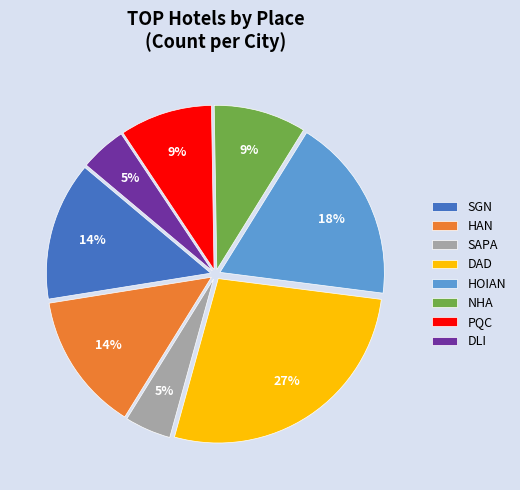

To the nearest percent, what is the average slice percentage?

12%